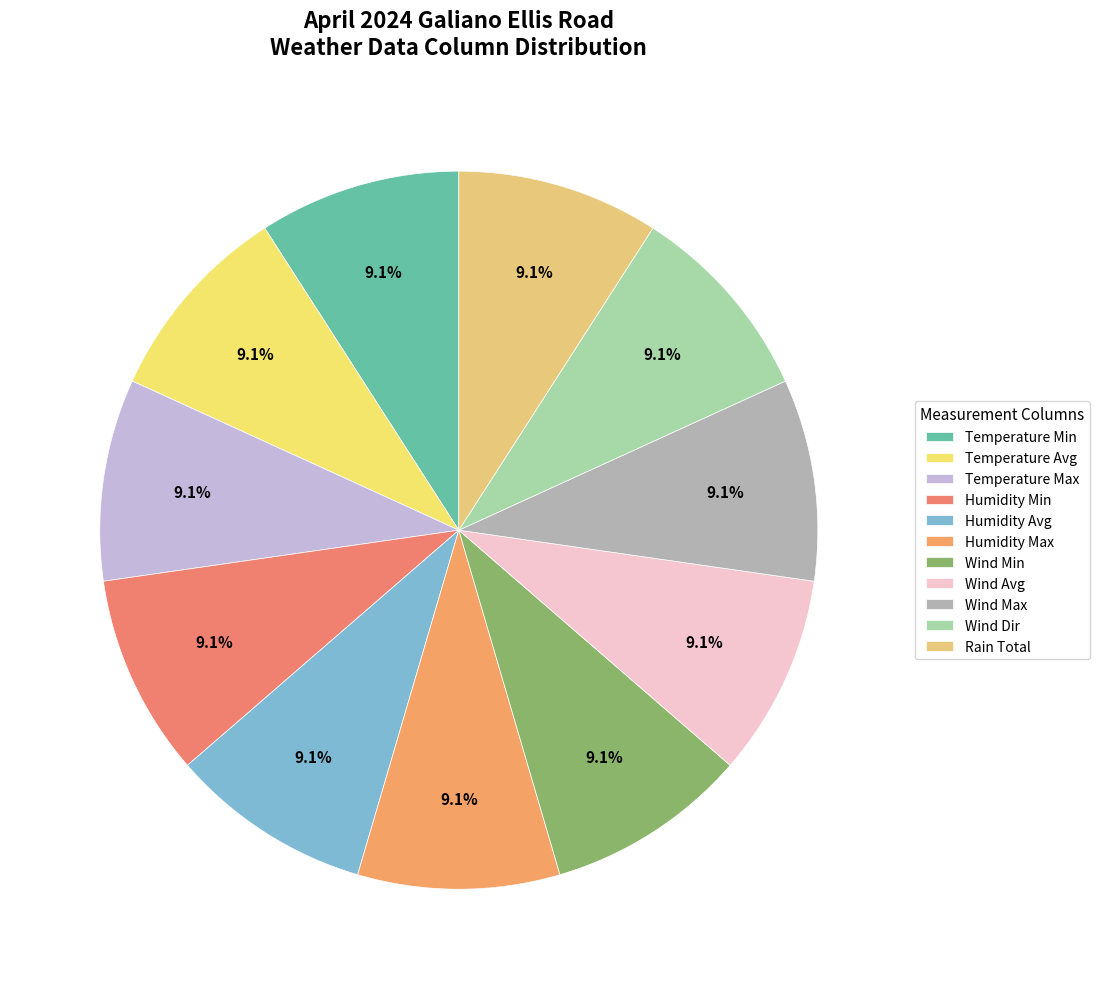

How many segments does this pie chart have?

11